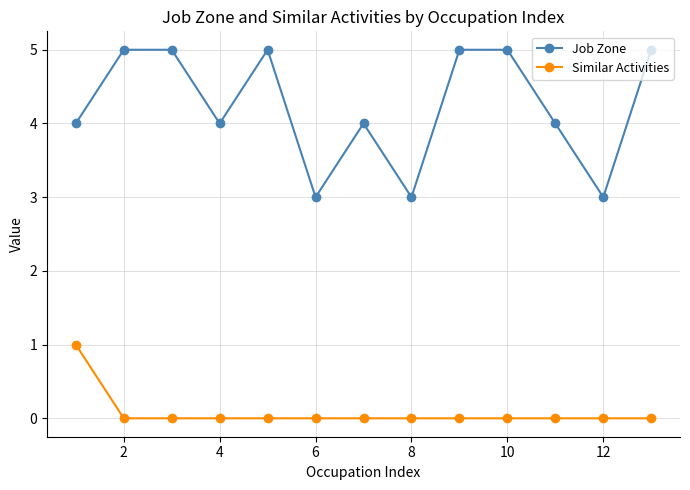

What is the lowest value of the Job Zone series?

3